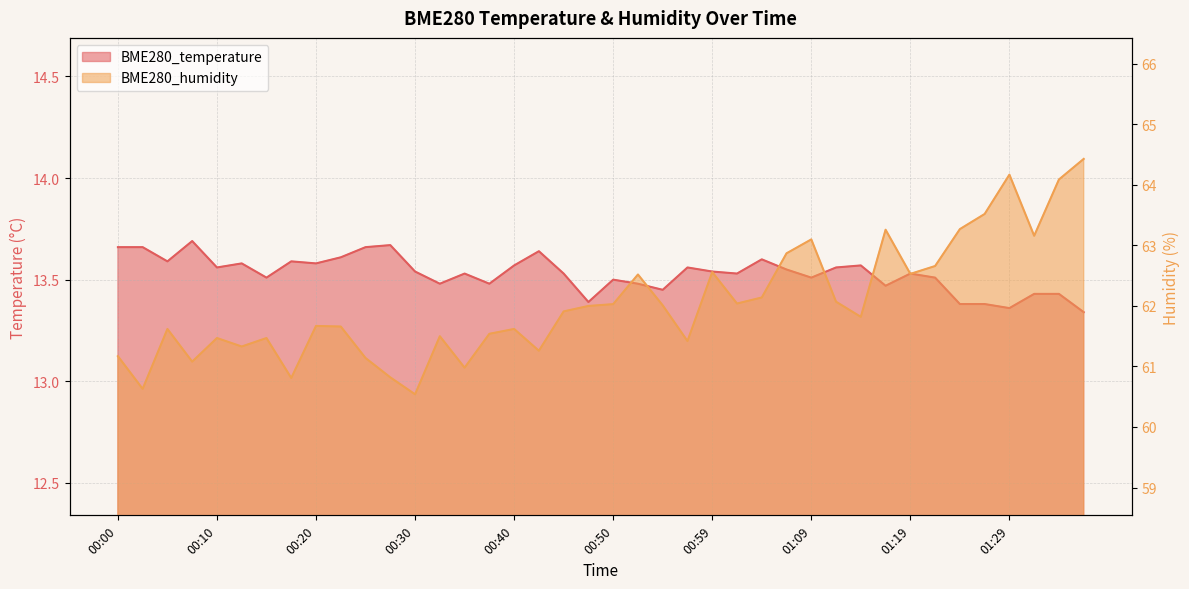

The BME280_humidity series shows 33.2 at 00:27. True or false?

False